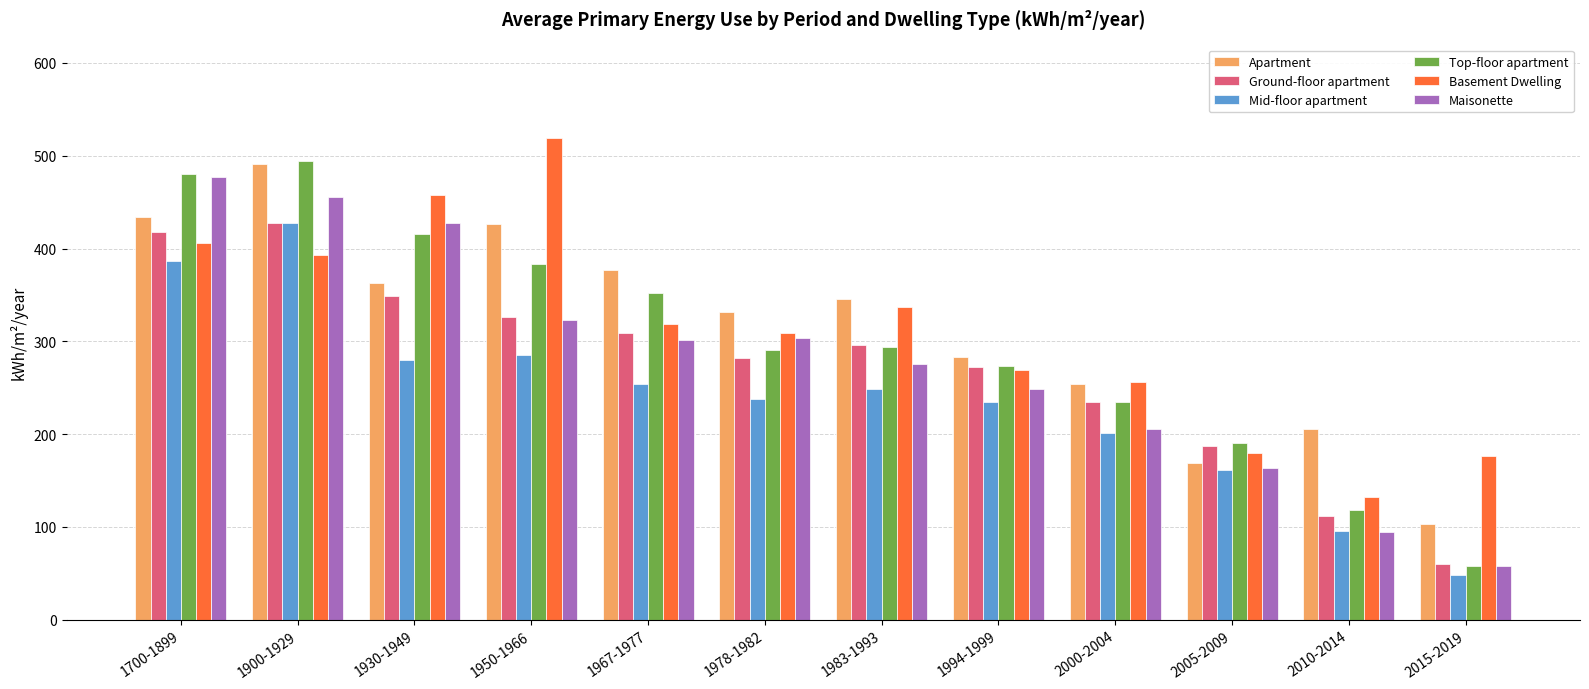

Does the chart contain stacked bars?

No